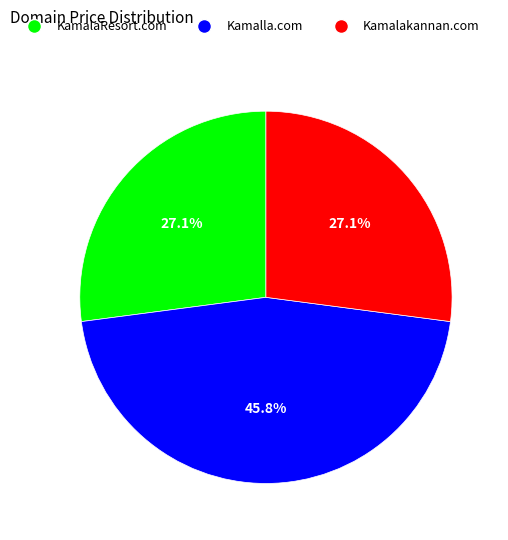

Is KamalaResort.com the majority of the pie?

No